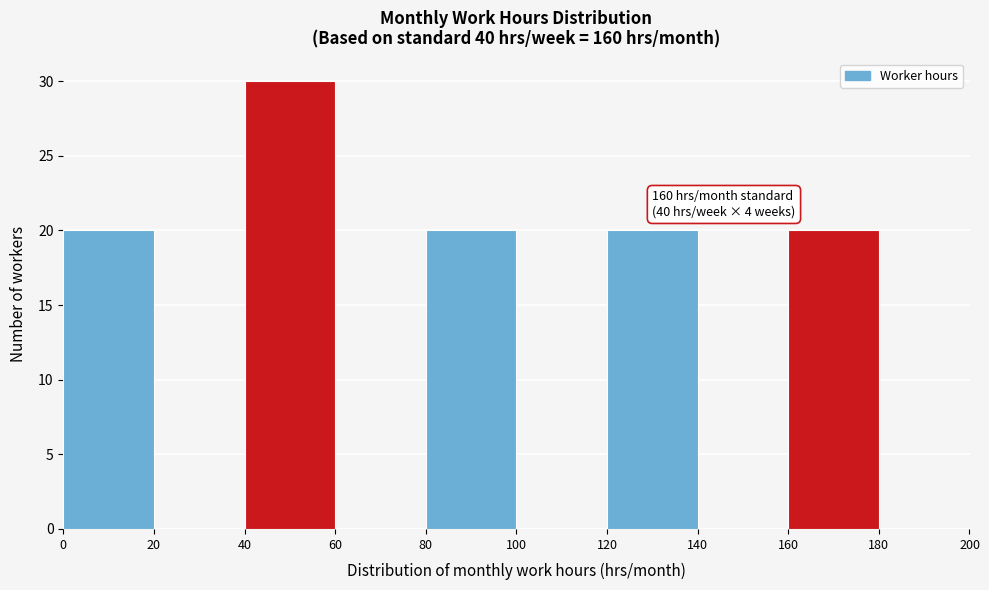

Which range on the x-axis has the tallest bar?

40 to 60